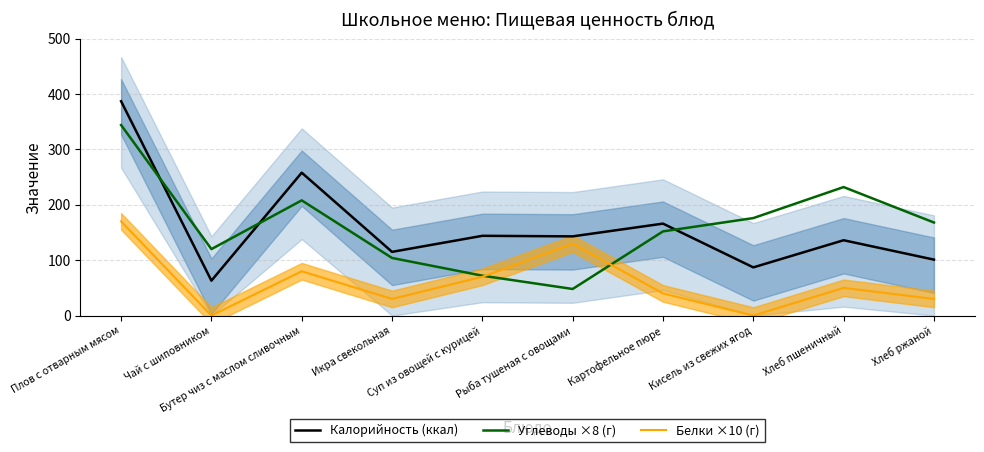

At Чай с шиповником, list the series in order from largest to smallest.

Углеводы ×8 (г), Калорийность (ккал), Белки ×10 (г)